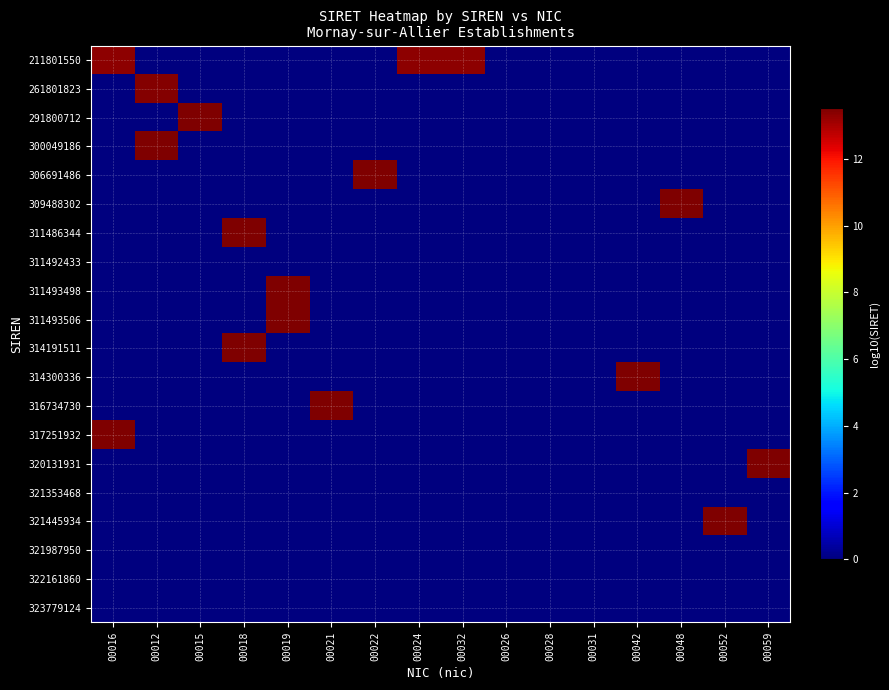

Which has a higher value, 00019 or 00048?

00019